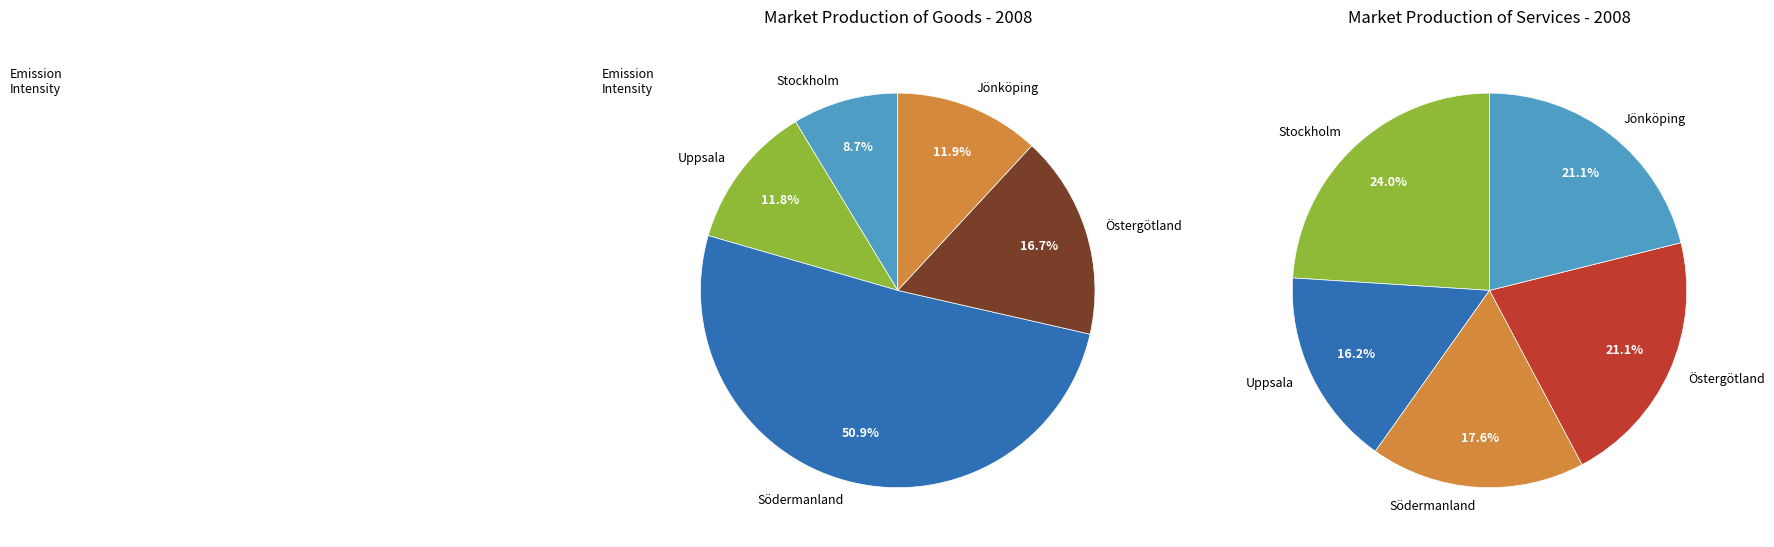

Between Östergötland and Jönköping, which is larger?

Östergötland